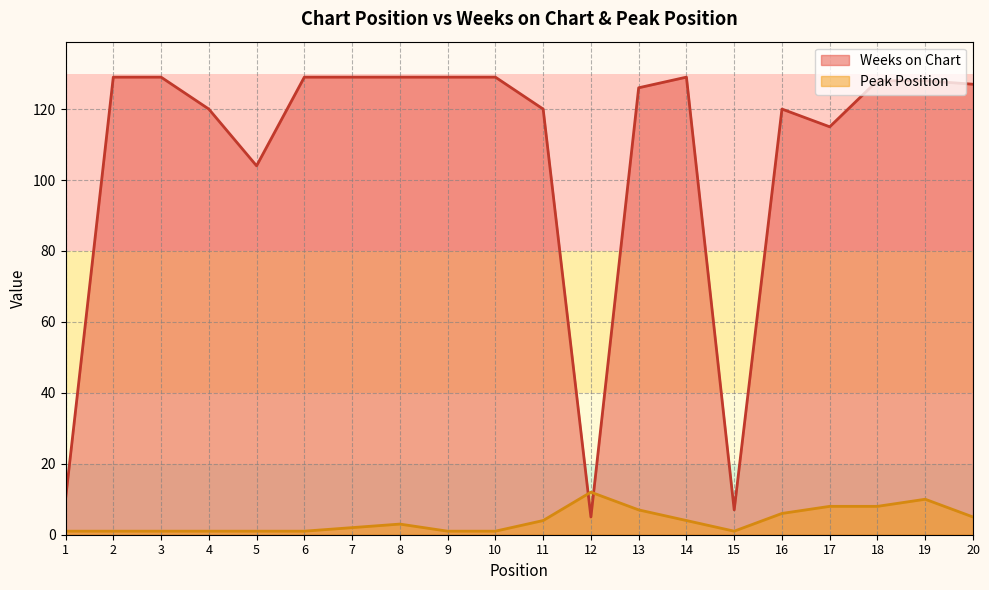

What are all the series names shown in the legend?

Weeks on Chart, Peak Position